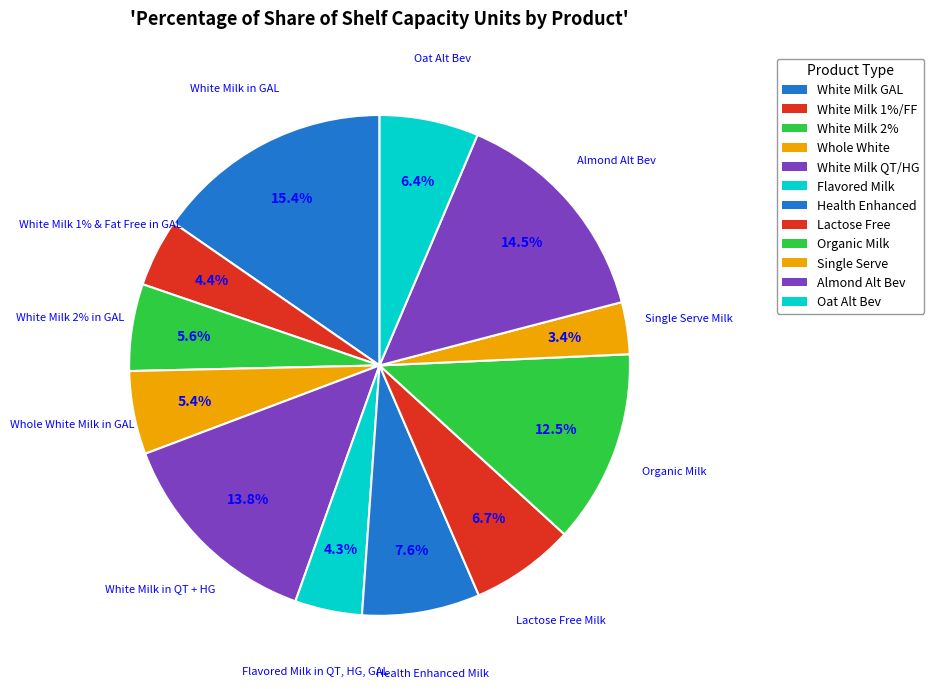

Count the number of slices in the pie.

12